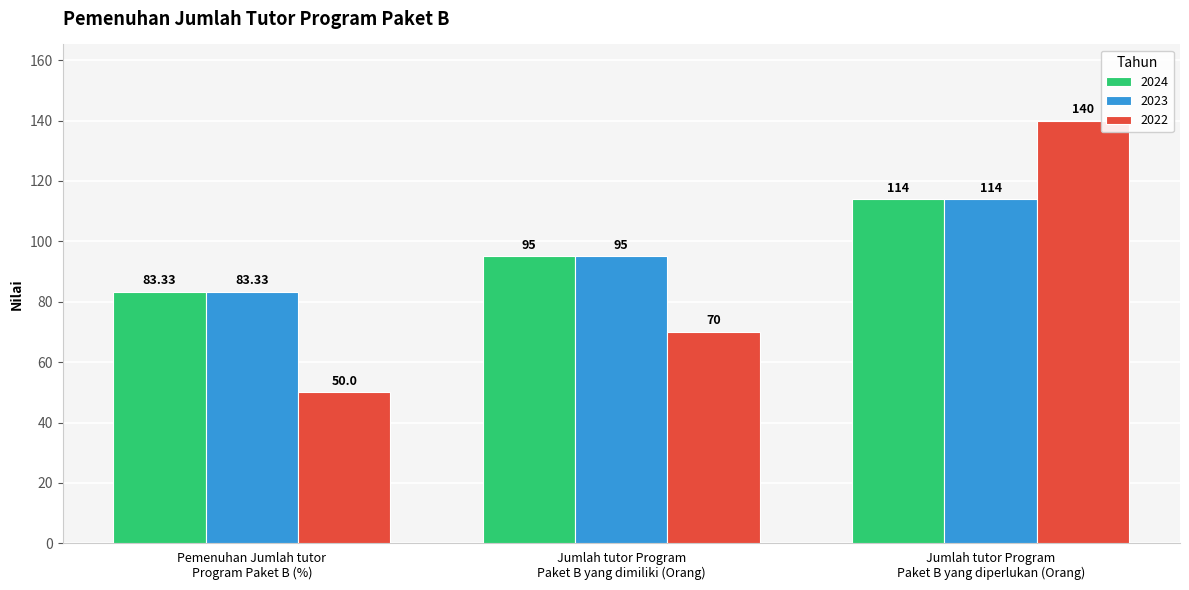

At which label is 2023 closest to 98?

Jumlah tutor Program
Paket B yang dimiliki (Orang)